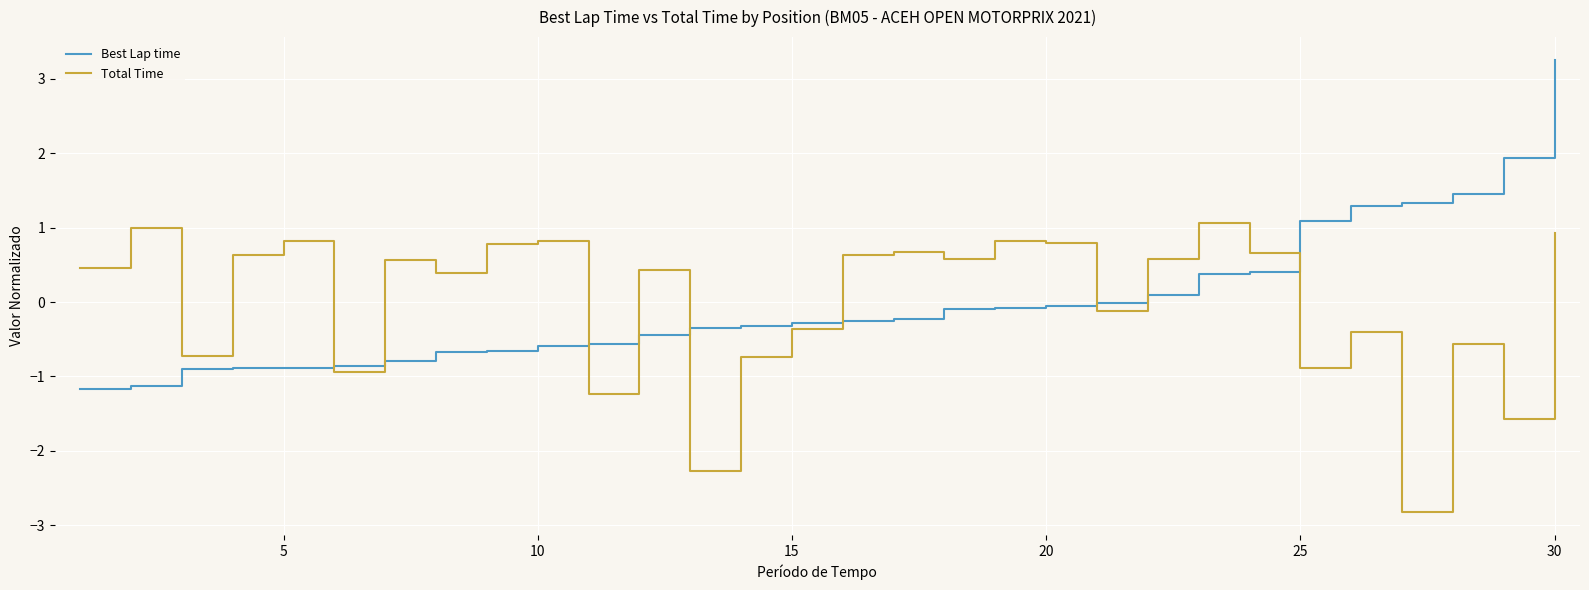

What is the minimum value for Total Time?

-2.8